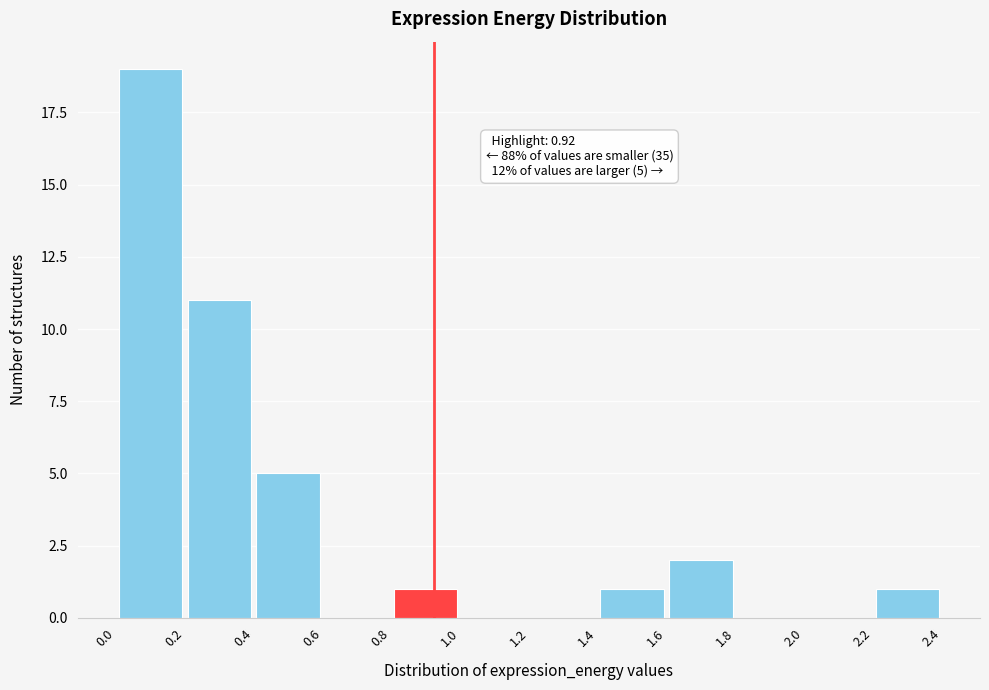

Over which range of the x-axis is the bar tallest?

0.0 to 0.2